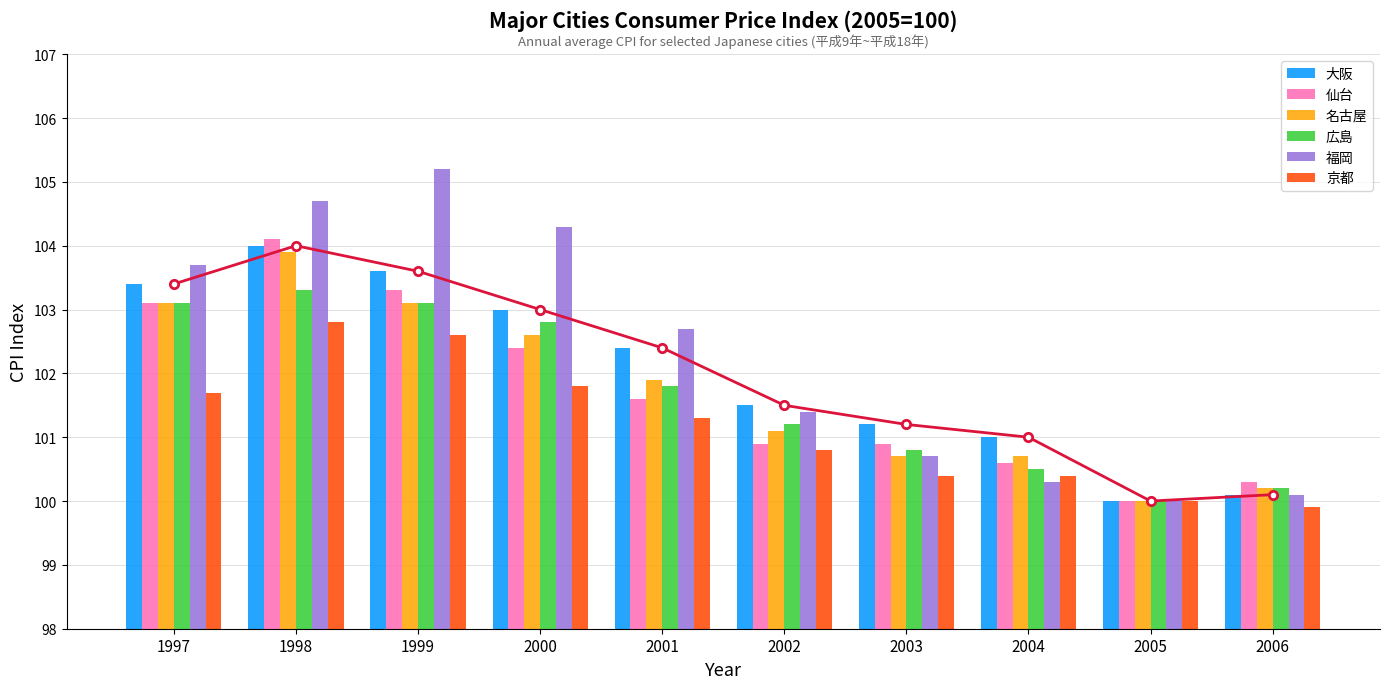

At which label does 京都 reach its minimum?

2006